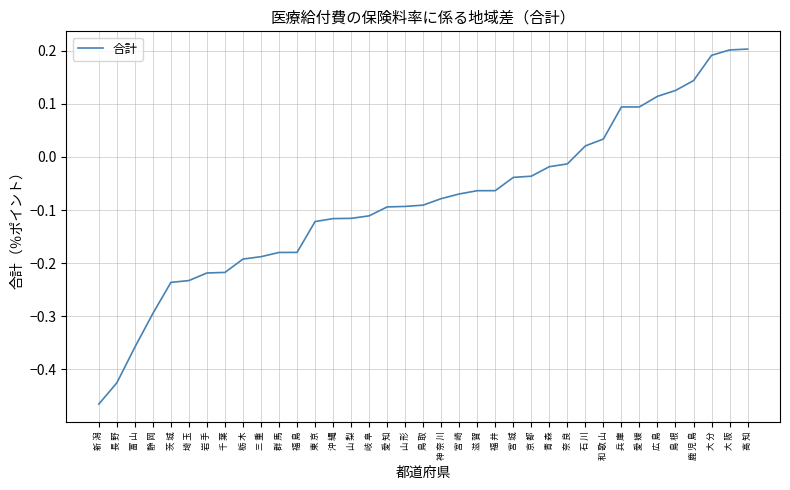

The chart shows a value of -0.1 at 福 井. True or false?

True